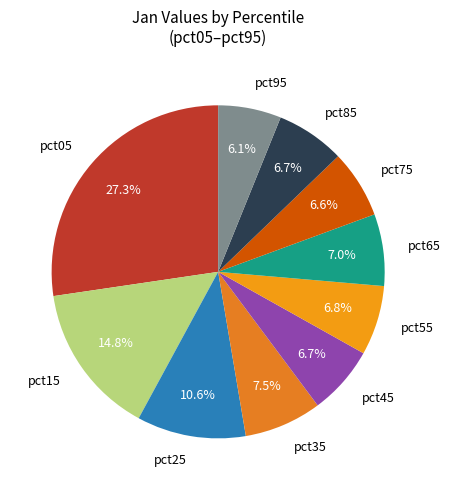

What percentage is the pct85 slice, to the nearest percent?

7%